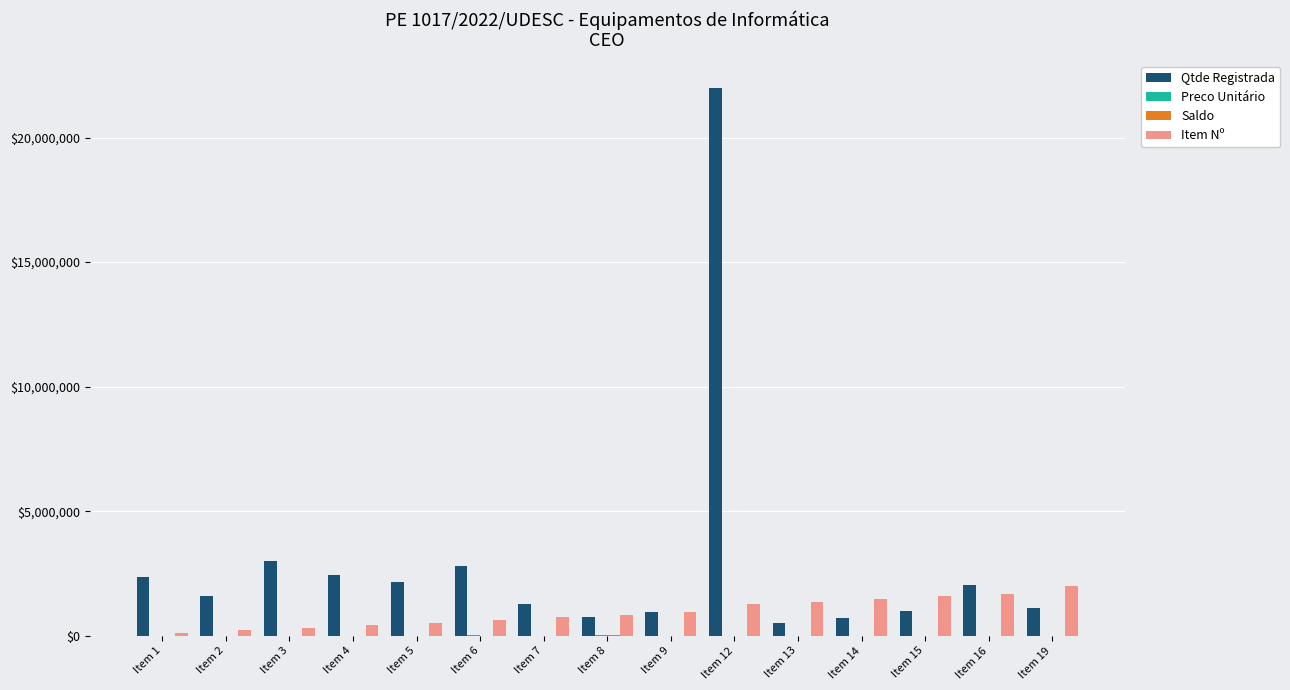

Which series has the largest total across all categories?

Qtde Registrada